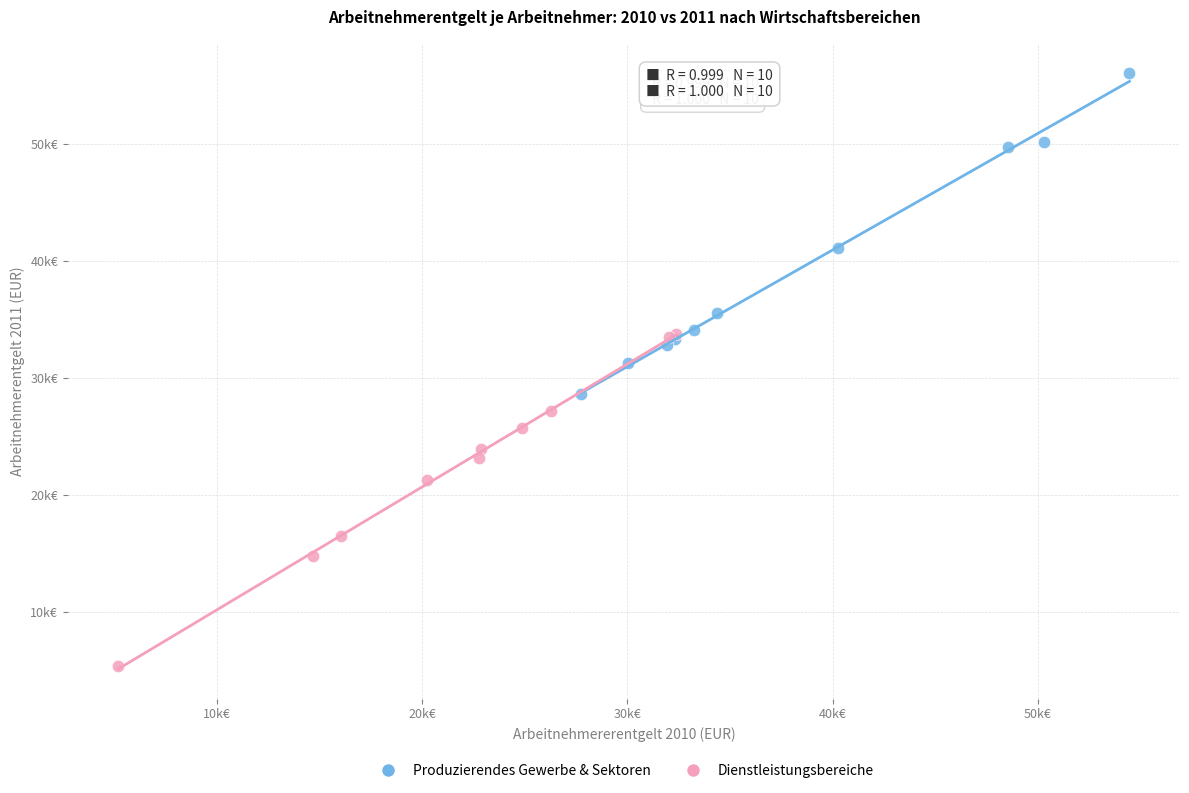

Which series contains the lowest Y value?

Dienstleistungsbereiche